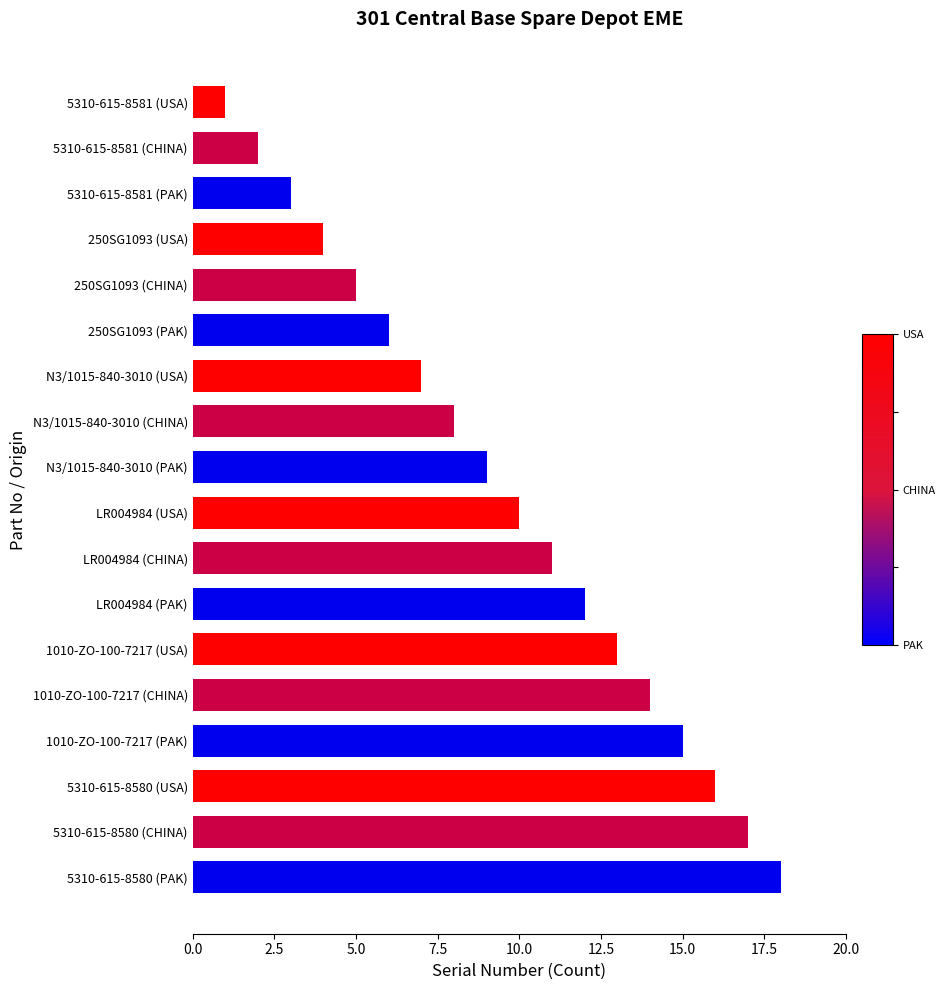

What value does the data have at LR004984 (PAK)?

12